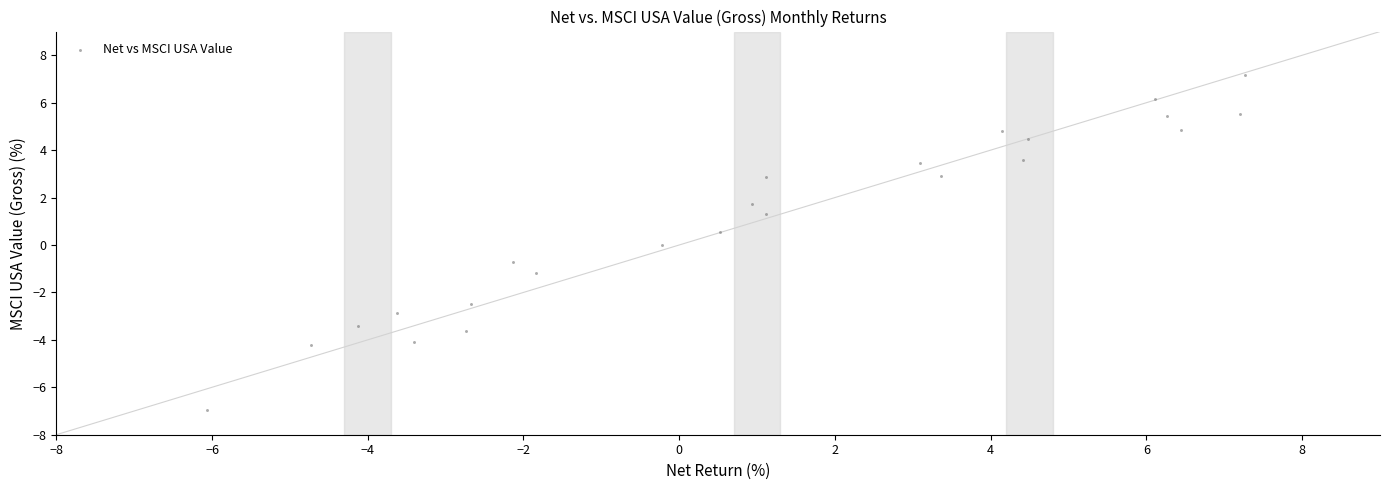

What is the range of X values (max minus min)?

13.3